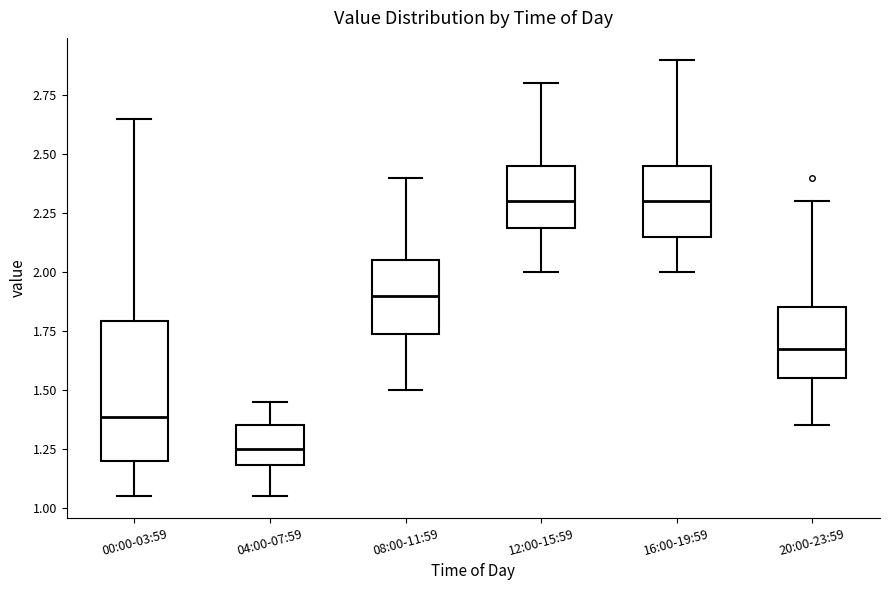

Reading left to right, read every box against the y-axis: the position of its median line, the range the box covers, and the ends of its whiskers. The values are not printed on the chart, so give them approximately, as read against the axis.

00:00-03:59: median 1.40, box 1.20 to 1.80, whiskers 1.05 to 2.65
04:00-07:59: median 1.25, box 1.20 to 1.35, whiskers 1.05 to 1.45
08:00-11:59: median 1.90, box 1.75 to 2.05, whiskers 1.50 to 2.40
12:00-15:59: median 2.30, box 2.20 to 2.45, whiskers 2.00 to 2.80
16:00-19:59: median 2.30, box 2.15 to 2.45, whiskers 2.00 to 2.90
20:00-23:59: median 1.70, box 1.55 to 1.85, whiskers 1.35 to 2.30